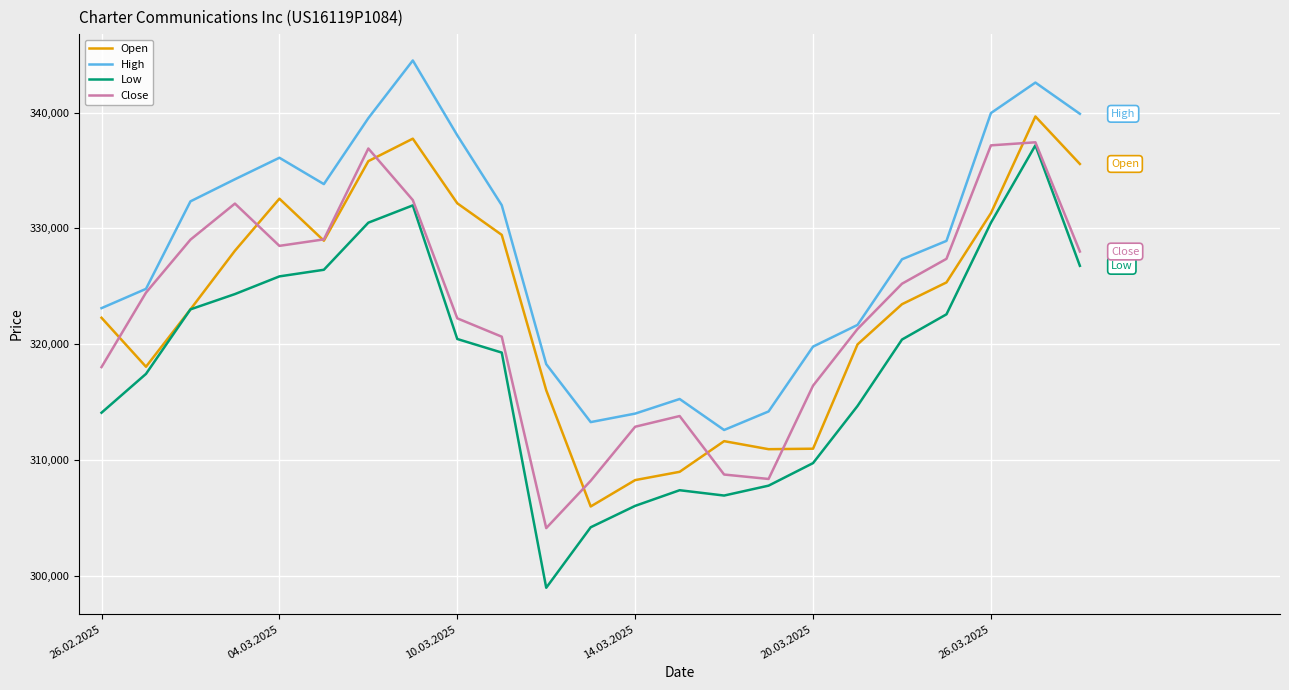

In Low, how many points are higher than both neighbors (excluding endpoints)?

3